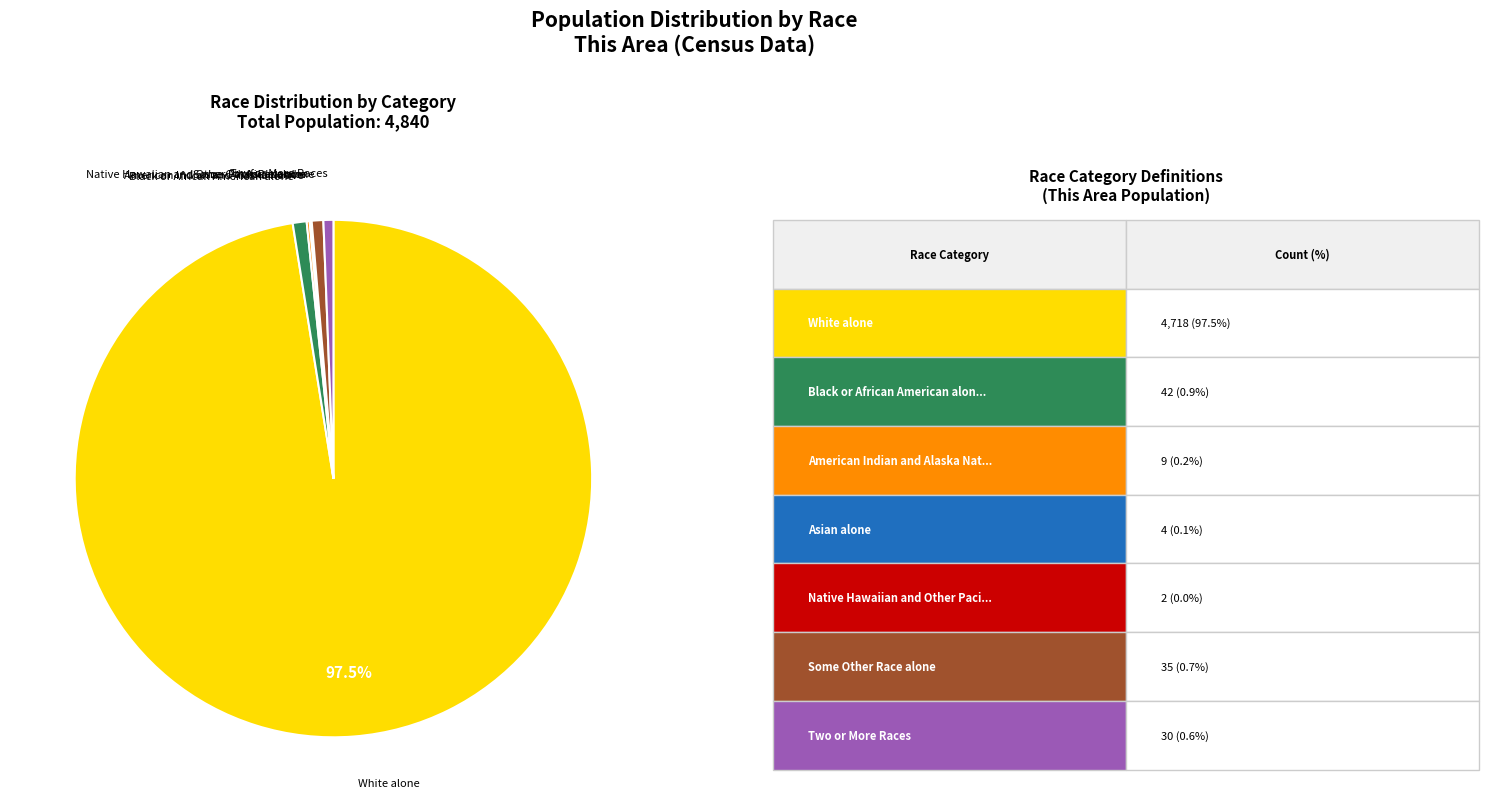

What is the majority slice?

White alone